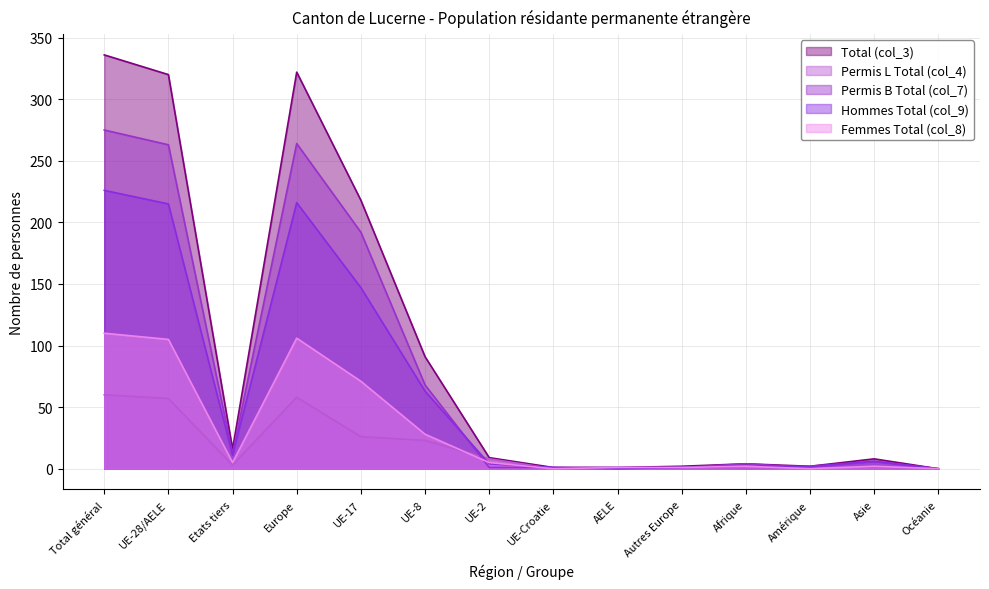

At how many categories does at least one series exceed 46?

5